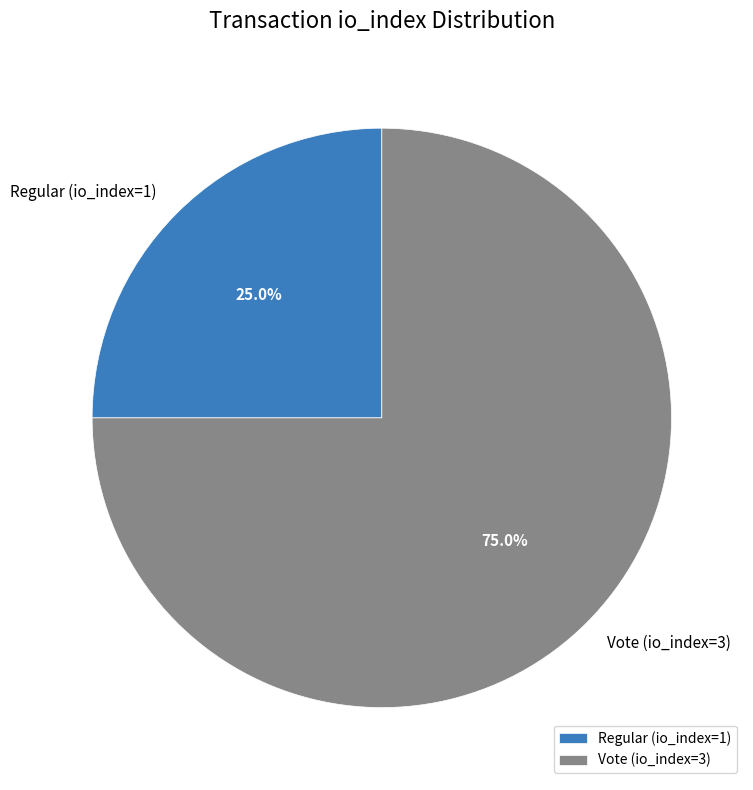

To the nearest percent, what is the difference between the largest and smallest slice percentages?

50%